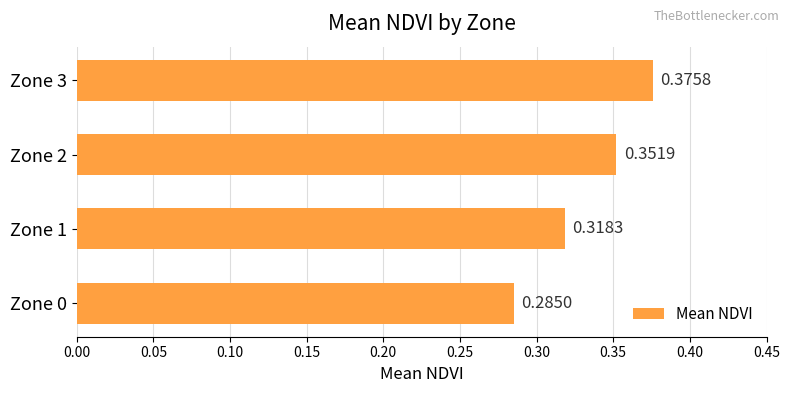

What is the sum of the values at Zone 2 and Zone 3?

0.7